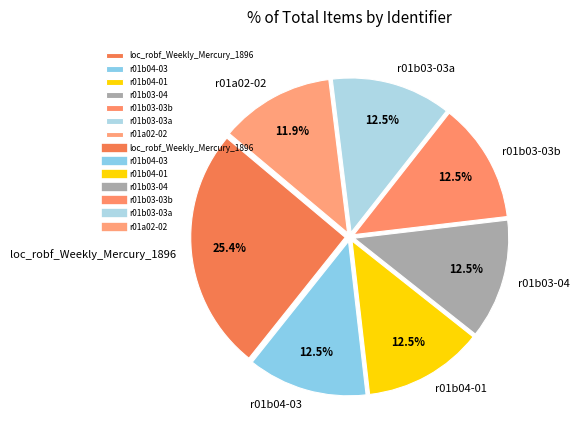

The loc_robf_Weekly_Mercury_1896 slice represents 25% of the pie. True or false?

True